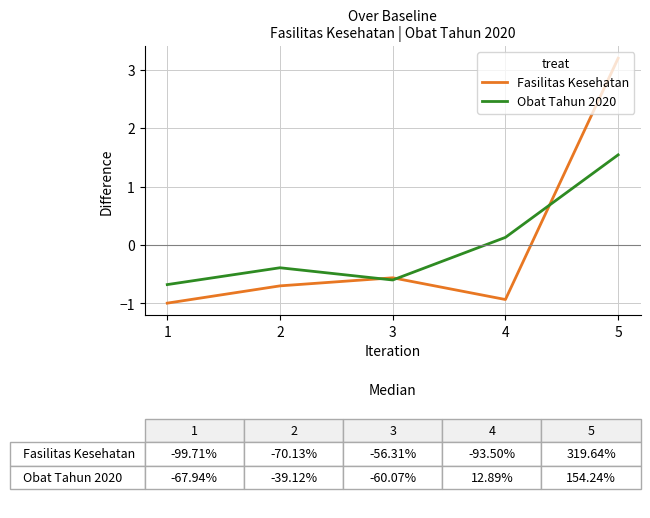

True or false: Obat Tahun 2020 has a value of -0.1 at 1.

False